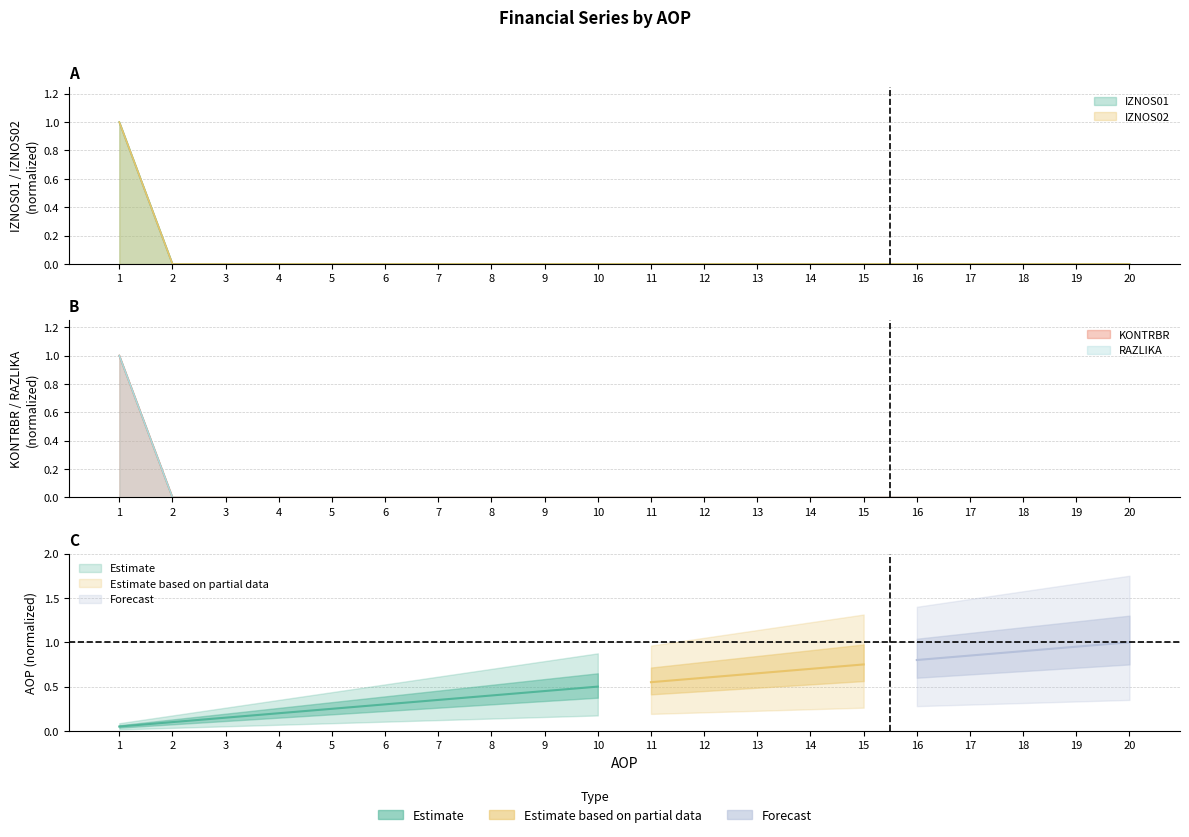

Rank the series by their maximum value, from highest to lowest.

KONTRBR, IZNOS01, IZNOS02, RAZLIKA